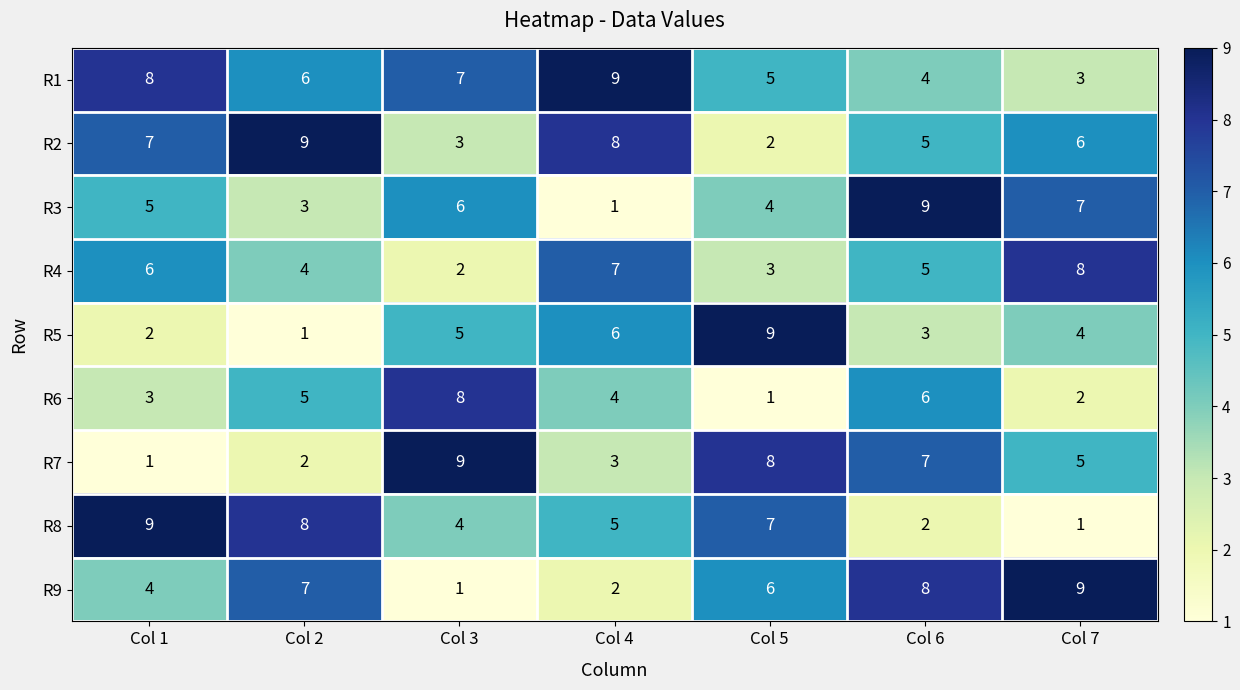

What is the maximum value shown in the chart?

9